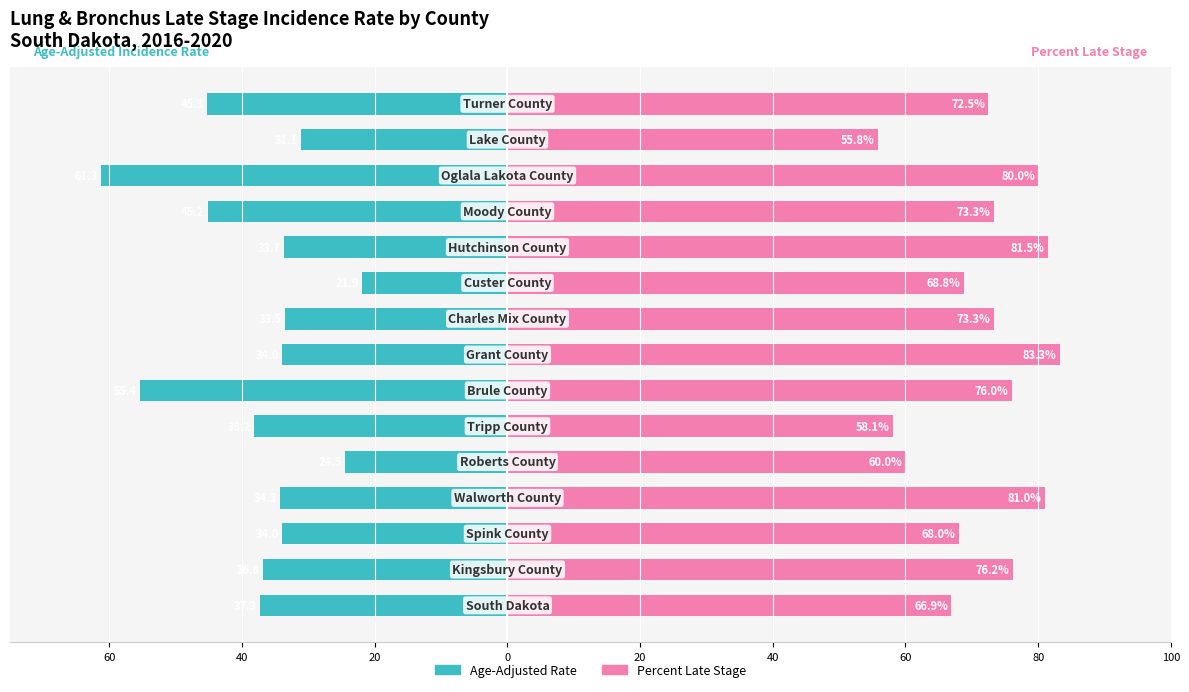

Does the chart contain stacked bars?

No